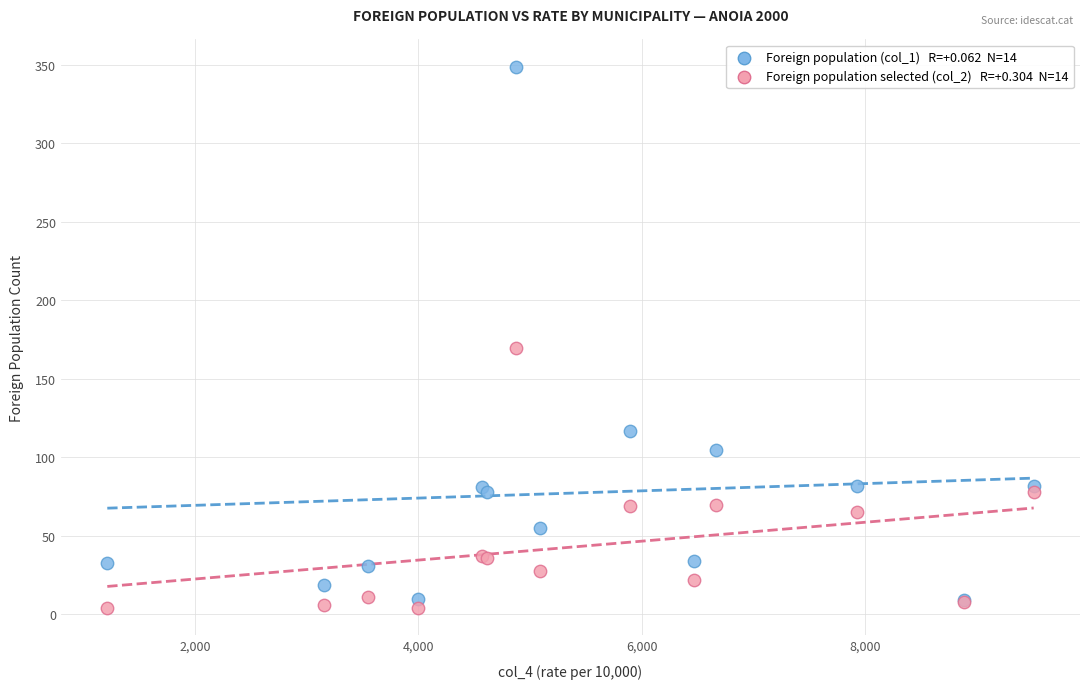

Across all series, what Y value is closest to 176?

170